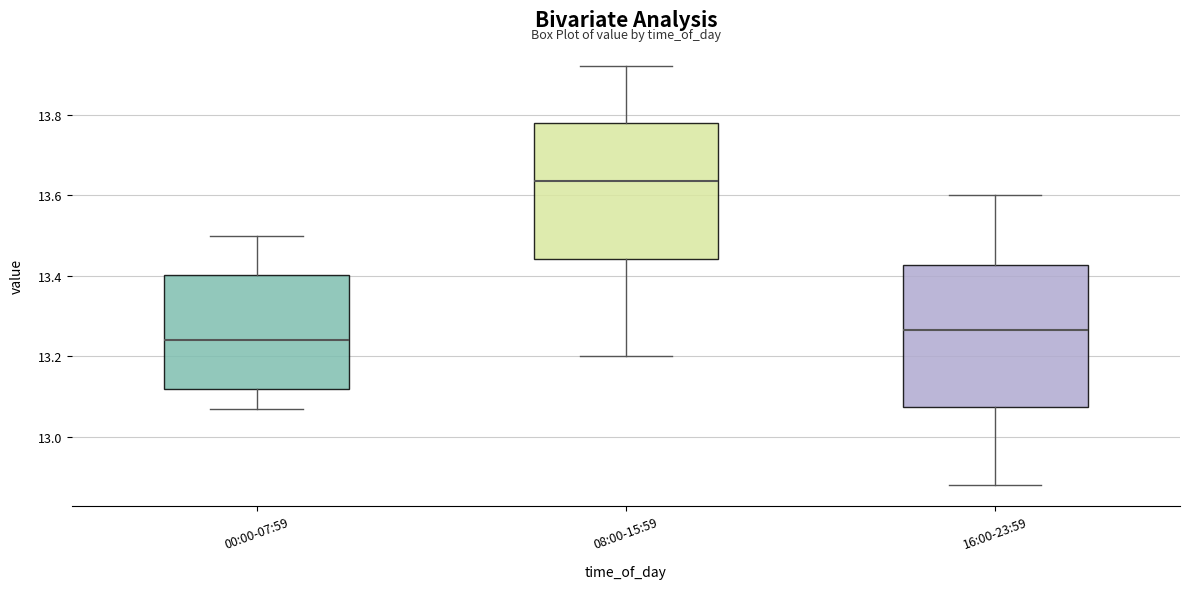

Where does the median line of the box for 00:00-07:59 sit on the y-axis? The values are not printed on the chart, so give them approximately, as read against the axis.

13.24